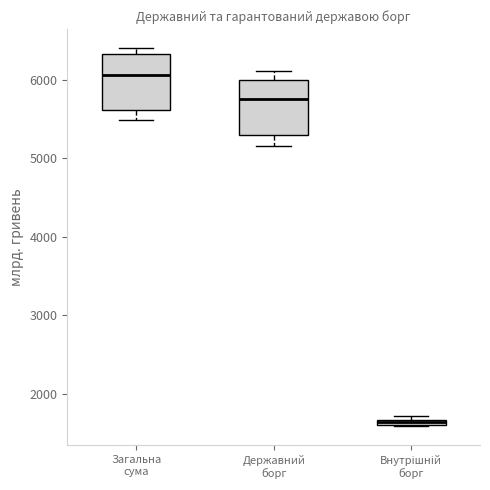

Which box has the highest median line?

Загальна сума